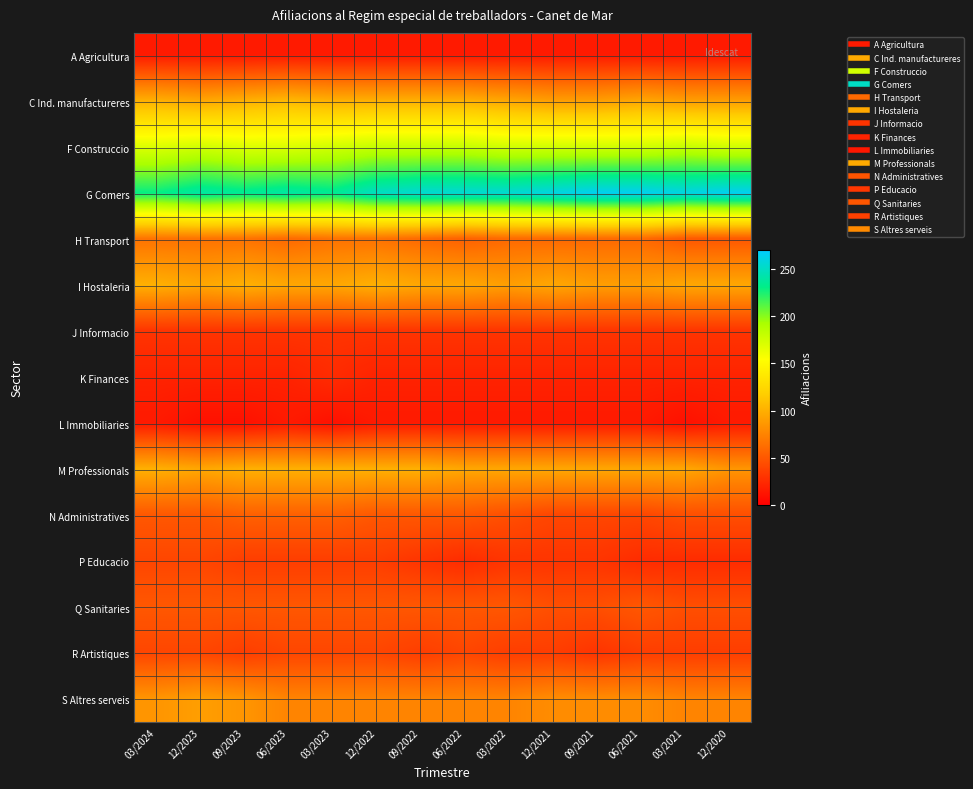

Between 06/2023 and 09/2023, which is larger?

06/2023